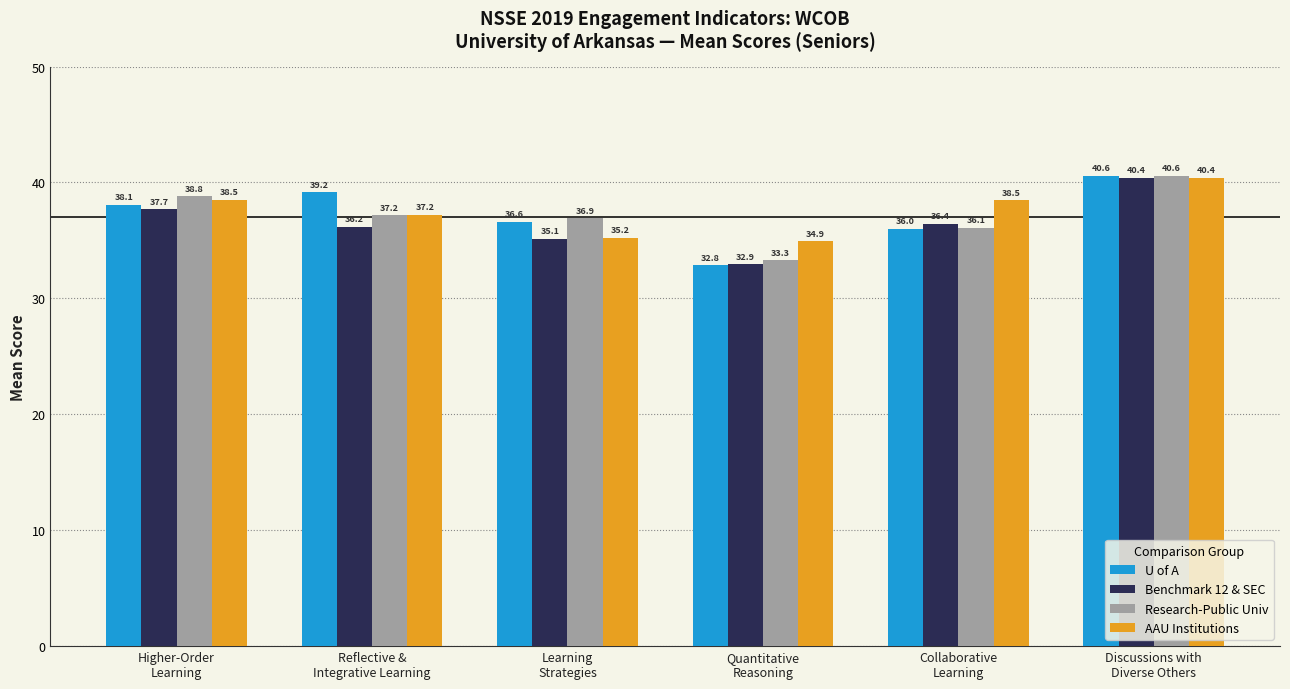

What is the label of the 5th bar from the right?

Reflective &
Integrative Learning